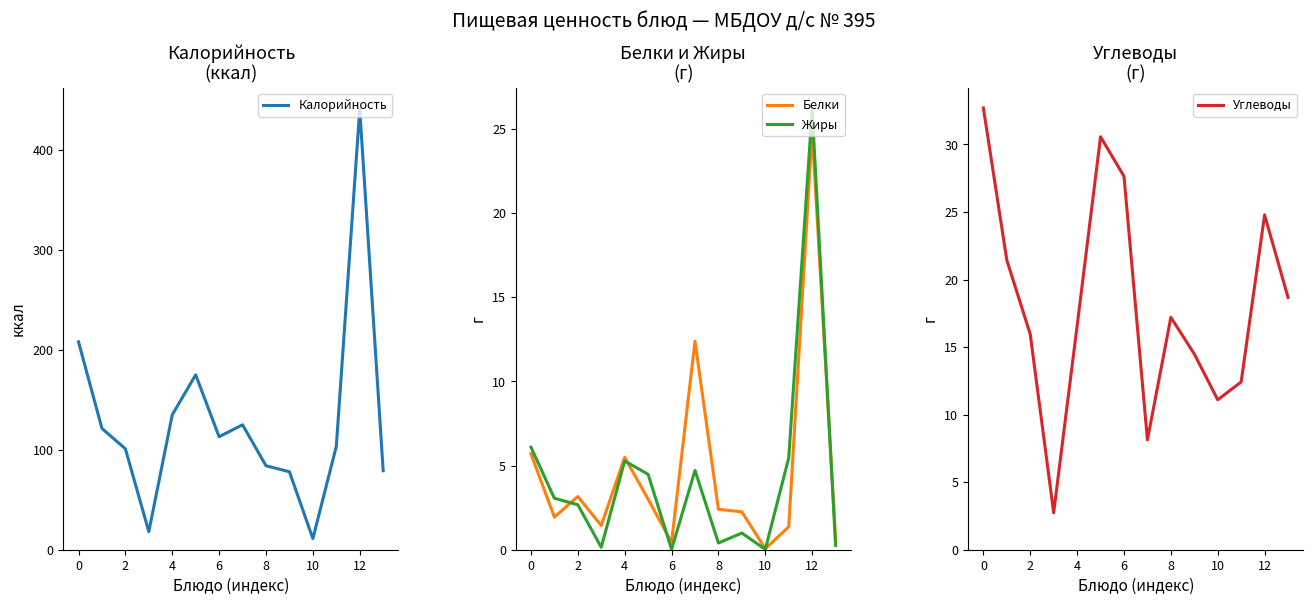

In Калорийность, how many points are lower than both neighbors (excluding endpoints)?

3